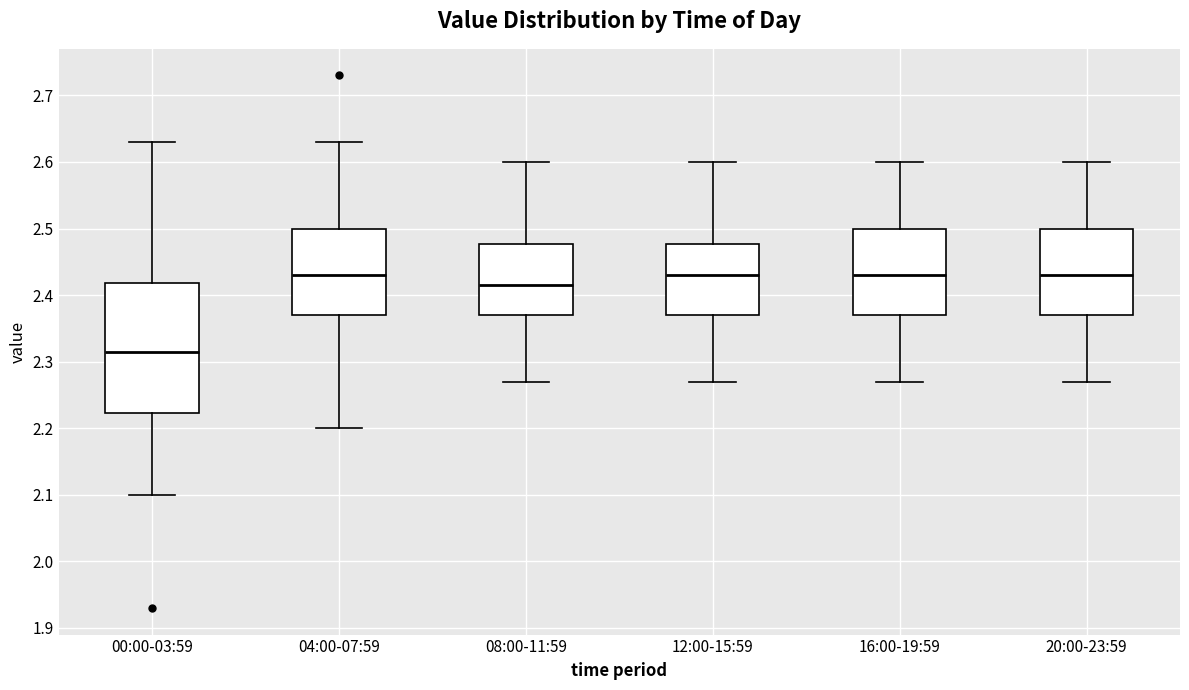

Reading left to right, read every box against the y-axis: the position of its median line, the range the box covers, and the ends of its whiskers. The values are not printed on the chart, so give them approximately, as read against the axis.

00:00-03:59: median 2.32, box 2.22 to 2.42, whiskers 2.10 to 2.63
04:00-07:59: median 2.43, box 2.37 to 2.50, whiskers 2.20 to 2.63
08:00-11:59: median 2.42, box 2.37 to 2.48, whiskers 2.27 to 2.60
12:00-15:59: median 2.43, box 2.37 to 2.48, whiskers 2.27 to 2.60
16:00-19:59: median 2.43, box 2.37 to 2.50, whiskers 2.27 to 2.60
20:00-23:59: median 2.43, box 2.37 to 2.50, whiskers 2.27 to 2.60